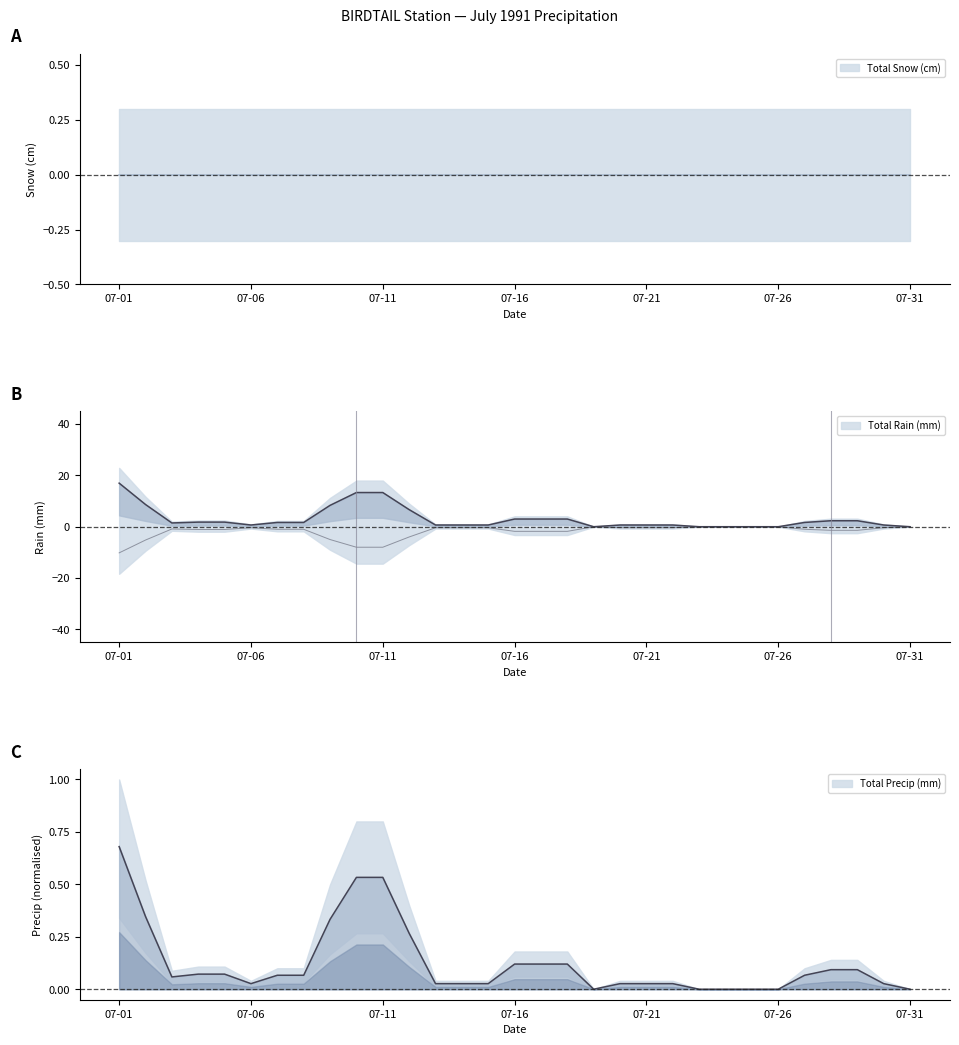

True or false: Total Precip (mm) and Total Snow (cm) intersect in this chart.

False